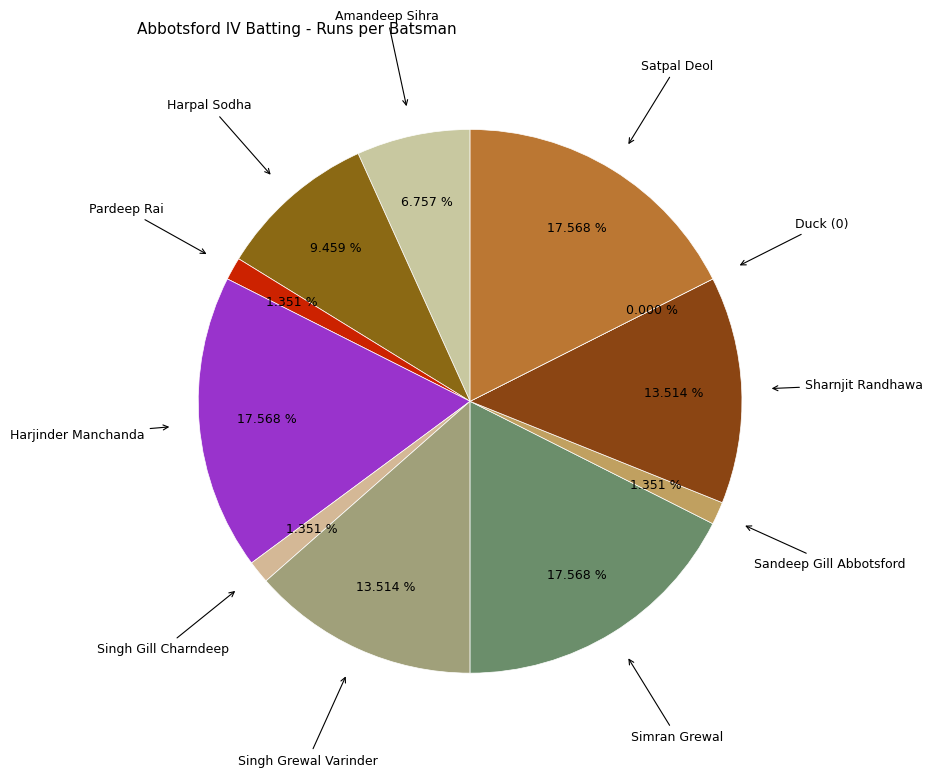

To the nearest percent, what portion does Pardeep Rai represent?

1%